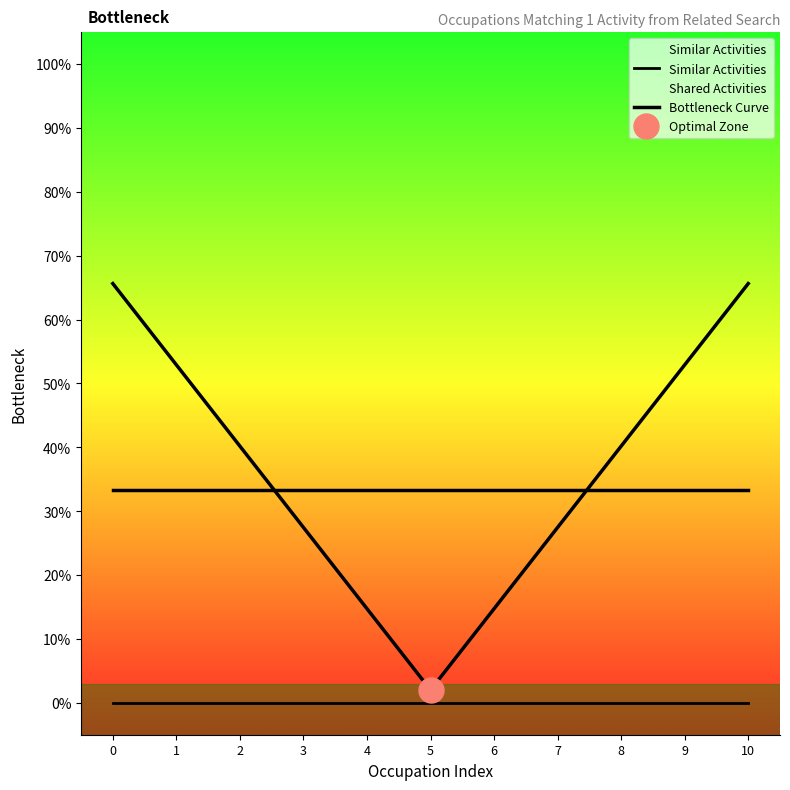

What is the difference between the Bottleneck Curve values at 2 and 6?

0.3